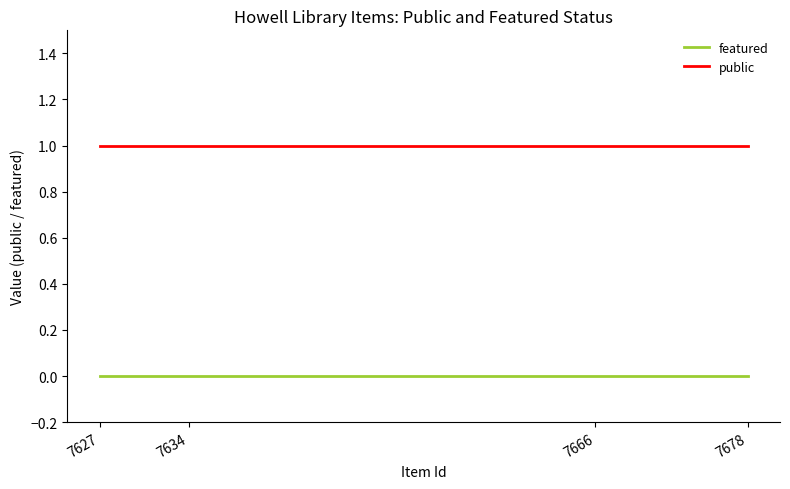

Reading left to right, list all the values displayed in this chart.

featured: 0	0	0	0
public: 1	1	1	1